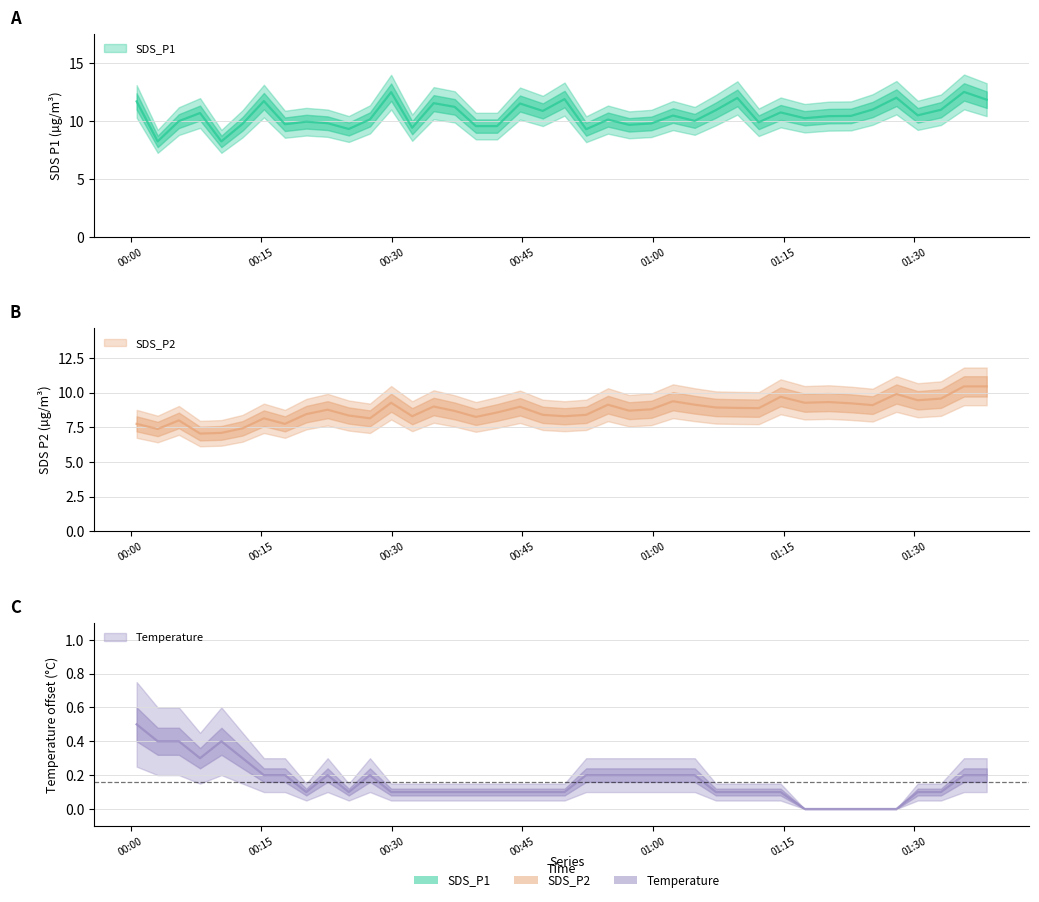

List the series in order of their overall mean, highest first.

SDS_P1, SDS_P2, Temp